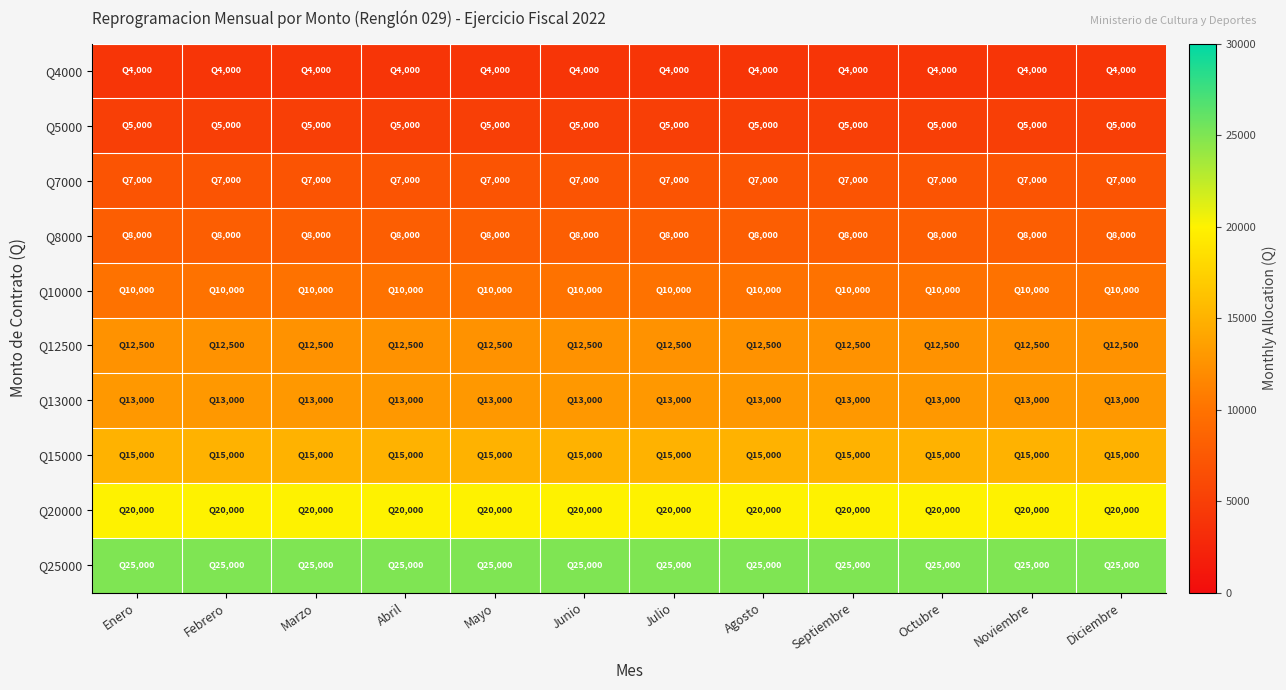

How many distinct data groups are displayed?

10